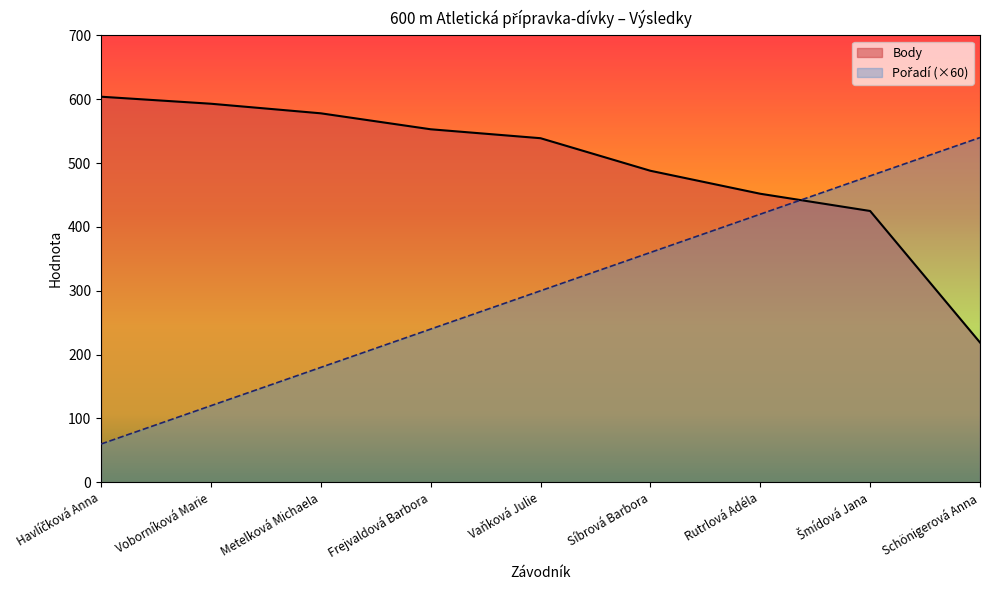

True or false: Pořadí has more than 0 points higher than both neighbors.

False